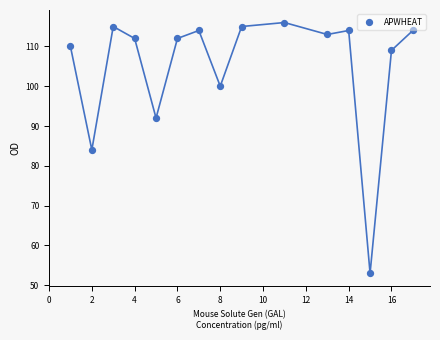

What is the range of Y values (max minus min)?

63